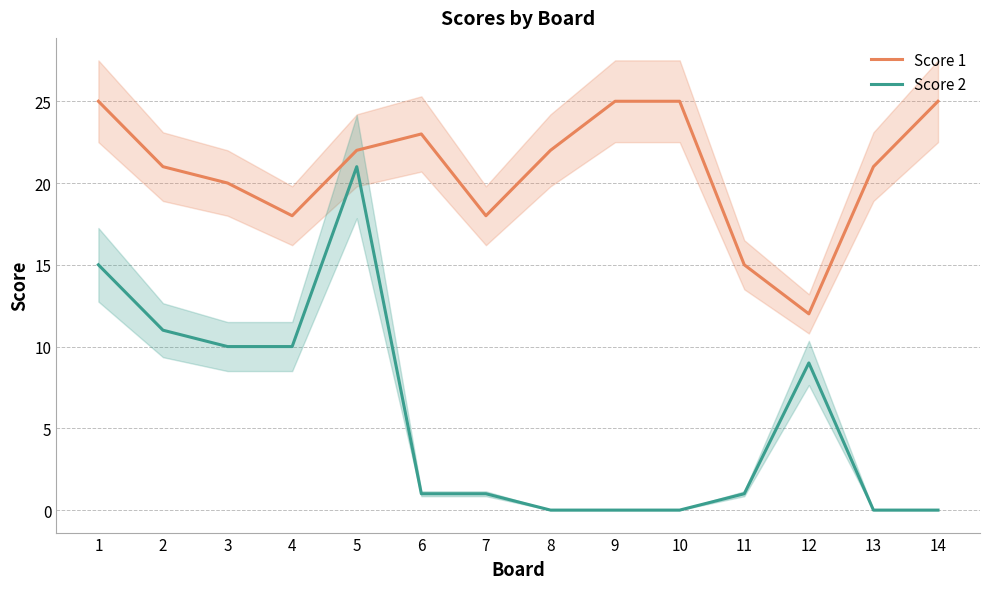

Which series has the largest total across all categories?

Score 1